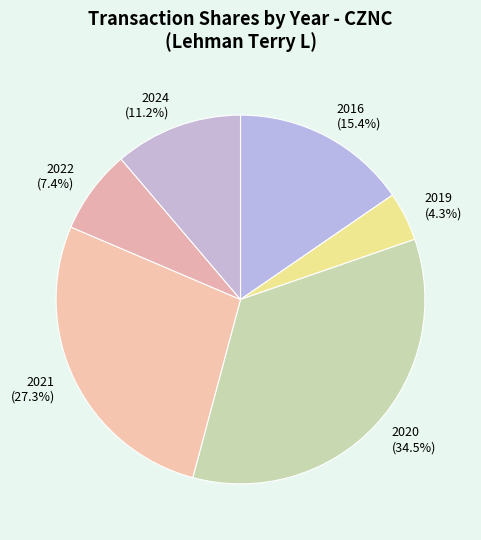

What is the largest slice in the pie chart?

2020